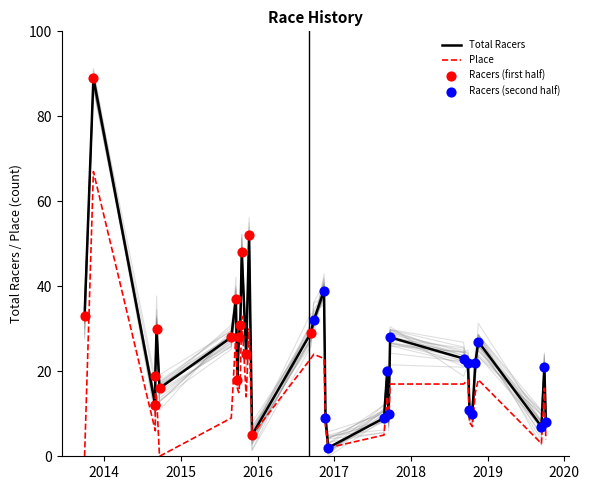

Which series has the largest total across all categories?

Total Racers